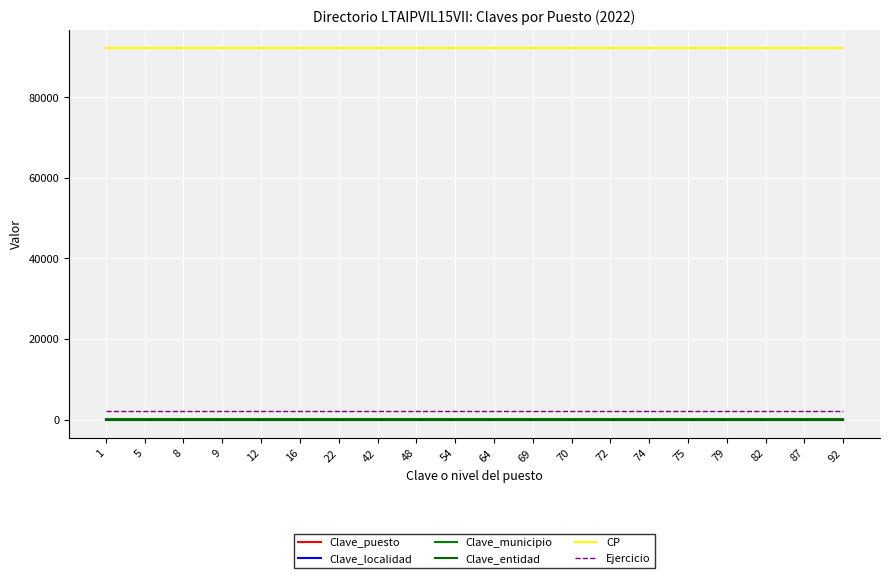

At how many categories does at least one series exceed 51257?

20